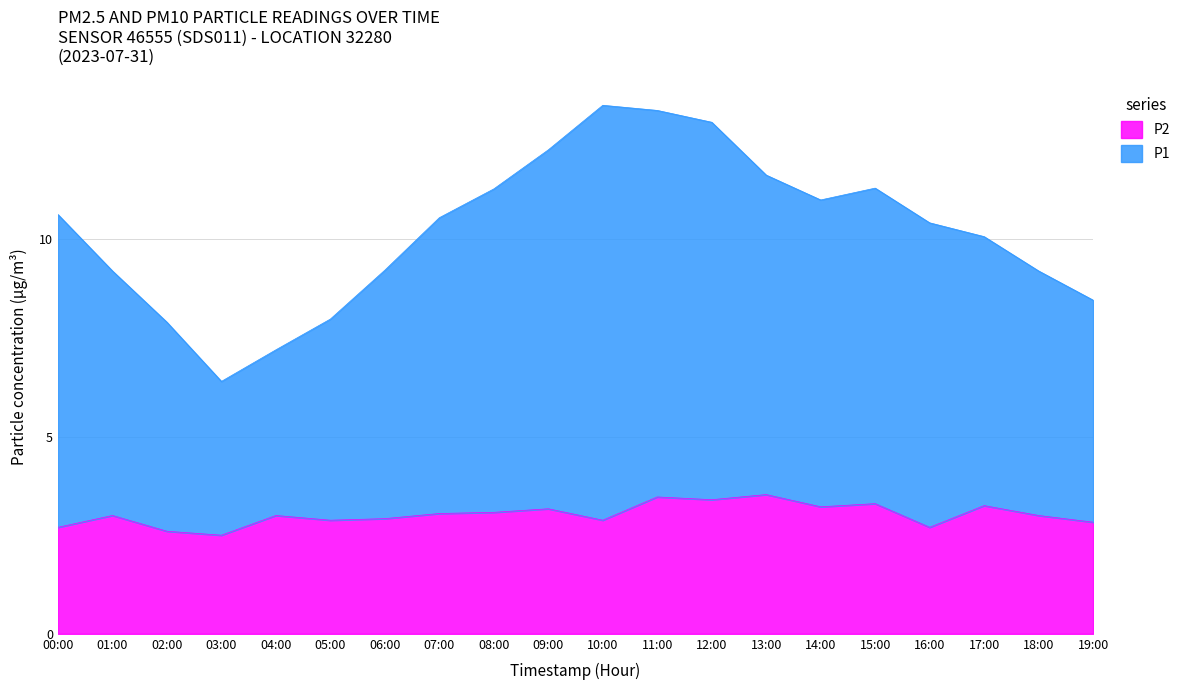

Where is P2 nearest to the value 3?

01:00